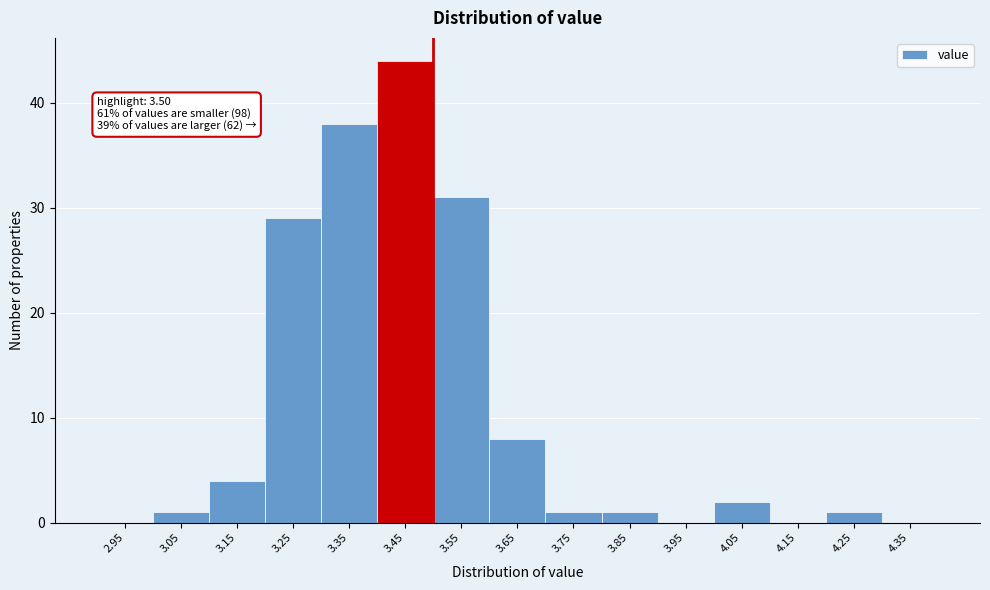

Over which range of the x-axis is the bar tallest?

3.4 to 3.5